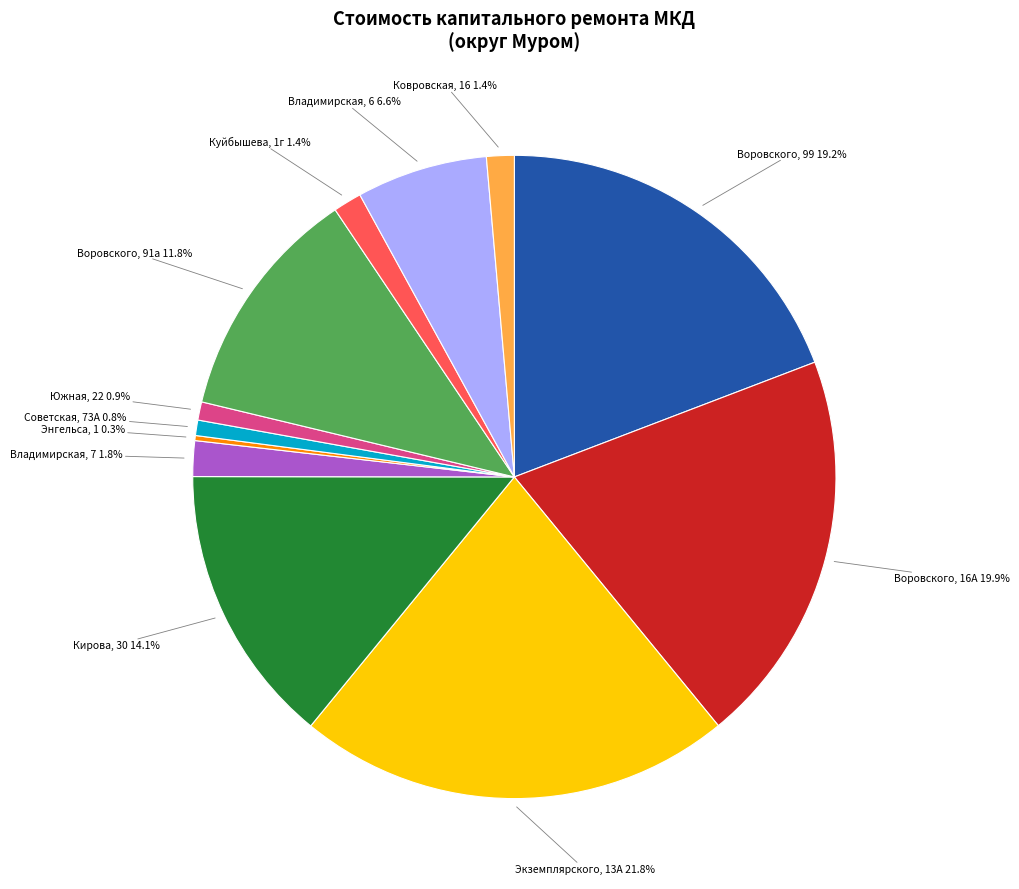

Approximately how many times larger is the value at Воровского, 91а compared to Воровского, 16А?

0.6